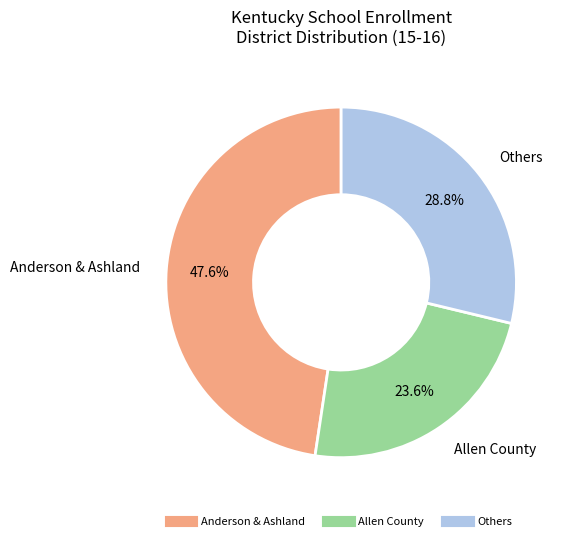

Is there a majority slice in this chart?

No